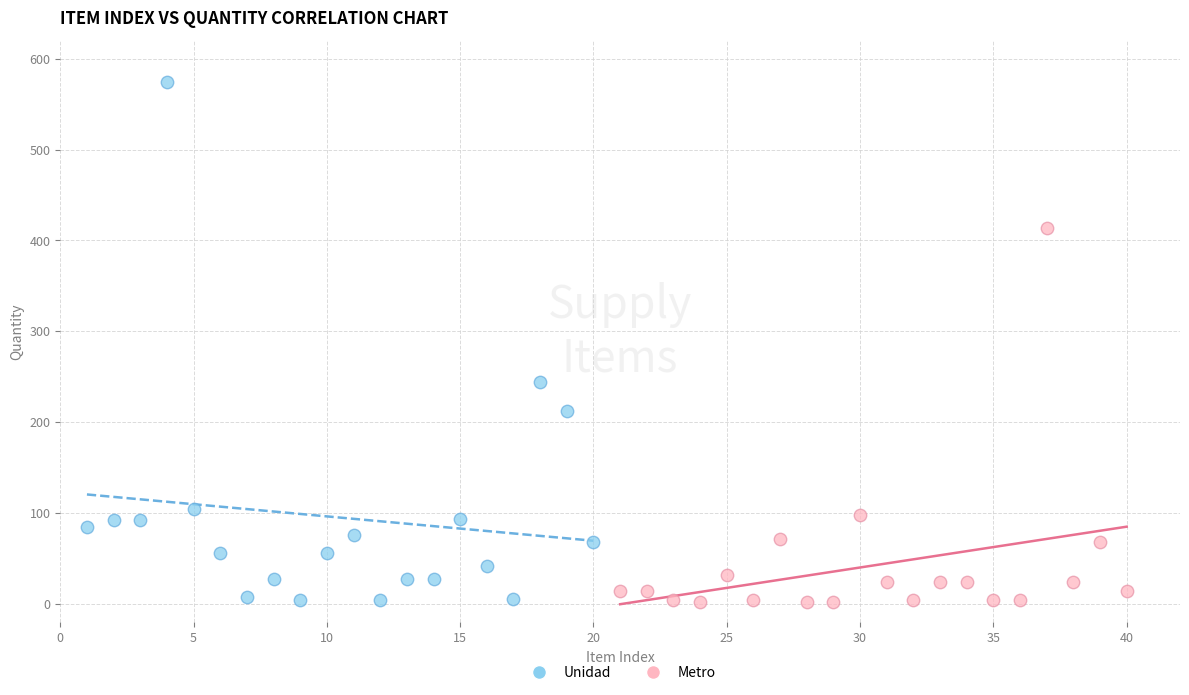

Which series reaches the maximum Y coordinate?

Unidad